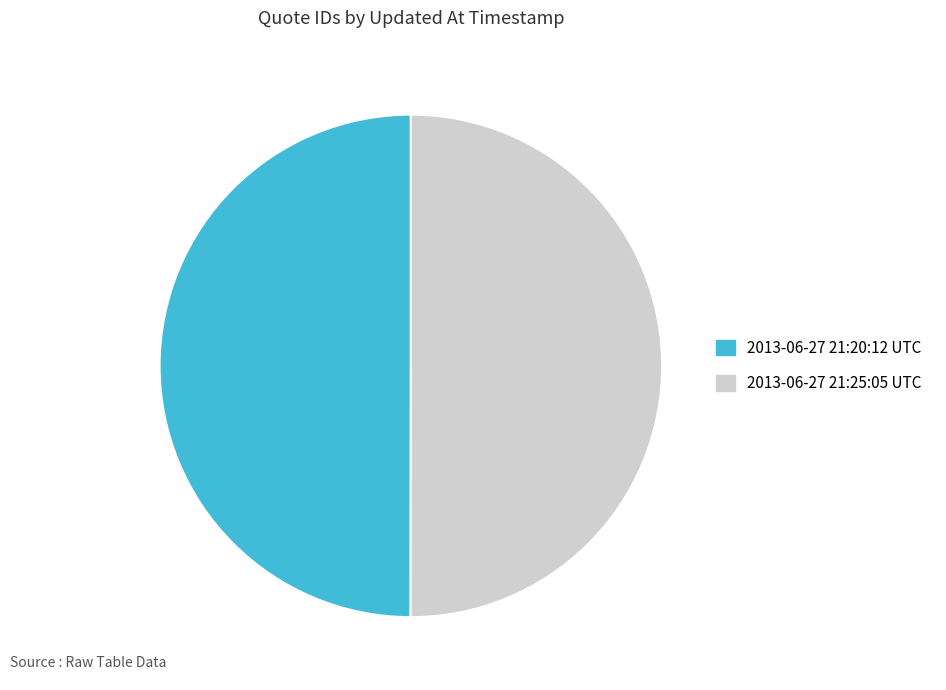

What is the ratio of the value at 2013-06-27 21:25:05 UTC to the value at 2013-06-27 21:20:12 UTC?

1.0